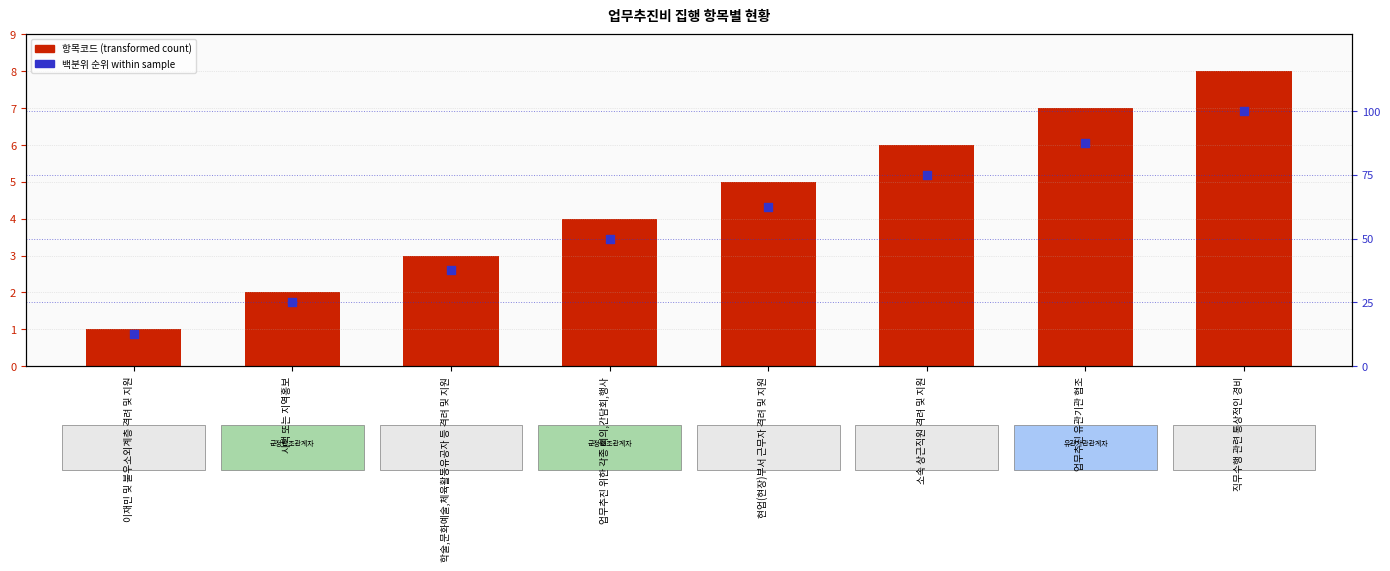

Which series contains the highest Y value?

백분위 순위